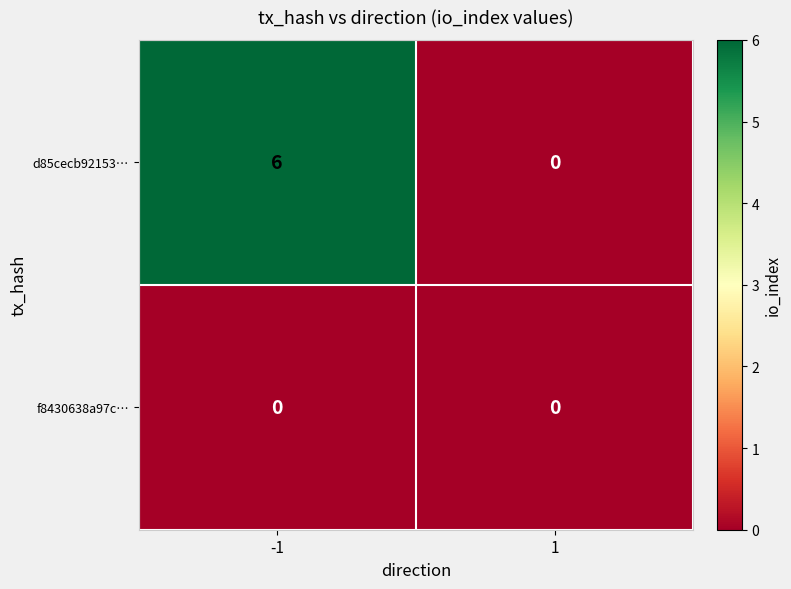

Count the number of data series in this chart.

2